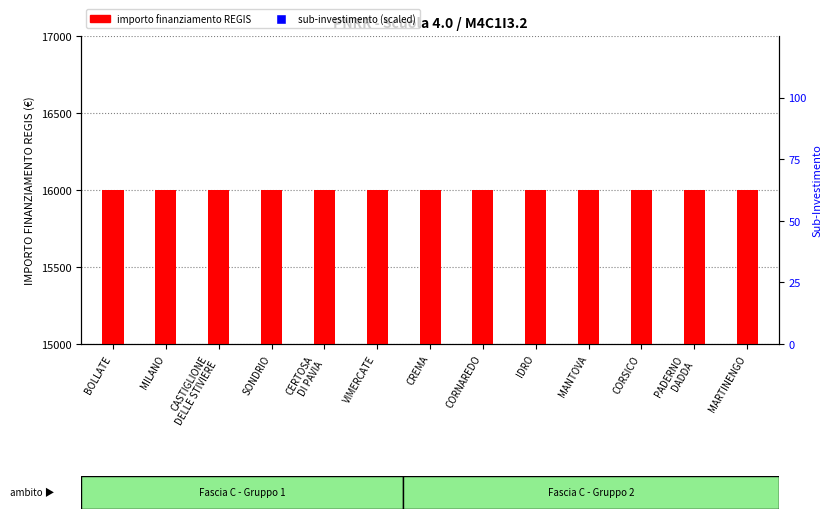

What is the total value across all series at CORNAREDO?

16080